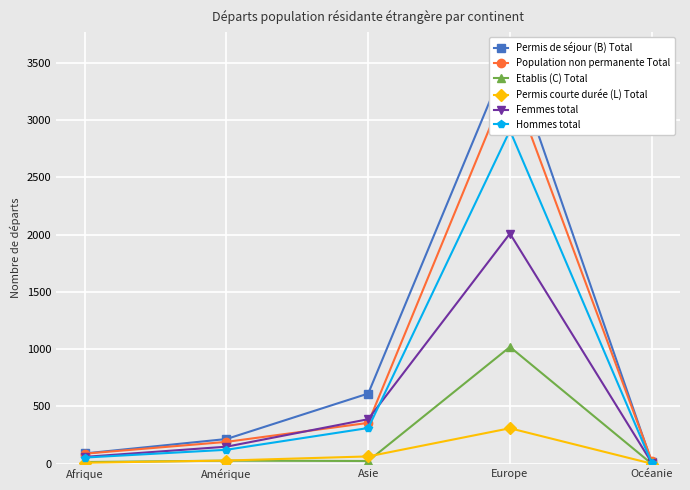

How many lines are shown in the chart?

6